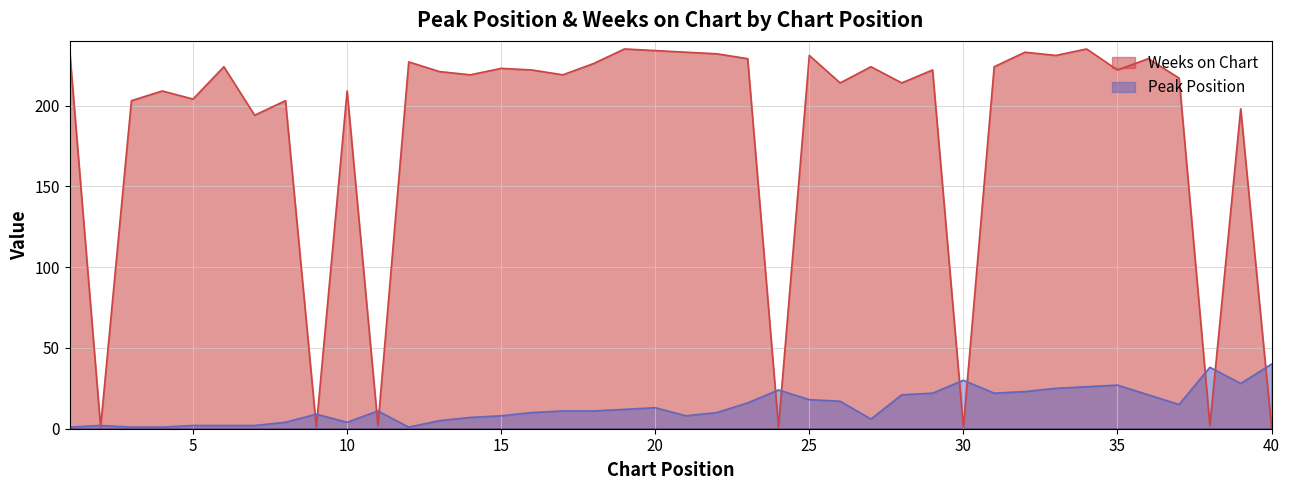

Reading left to right, what are all the values shown in this chart?

Peak Position: 1=1	2=2	3=1	4=1	5=2	6=2	7=2	8=4	9=9	10=4	11=11	12=1	13=5	14=7	15=8	16=10	17=11	18=11	19=12	20=13	21=8	22=10	23=16	24=24	25=18	26=17	27=6	28=21	29=22	30=30	31=22	32=23	33=25	34=26	35=27	36=21	37=15	38=38	39=28	40=40
Weeks on Chart: 1=233	2=1	3=203	4=209	5=204	6=224	7=194	8=203	9=1	10=209	11=2	12=227	13=221	14=219	15=223	16=222	17=219	18=226	19=235	20=234	21=233	22=232	23=229	24=1	25=231	26=214	27=224	28=214	29=222	30=1	31=224	32=233	33=231	34=235	35=222	36=229	37=217	38=2	39=198	40=1